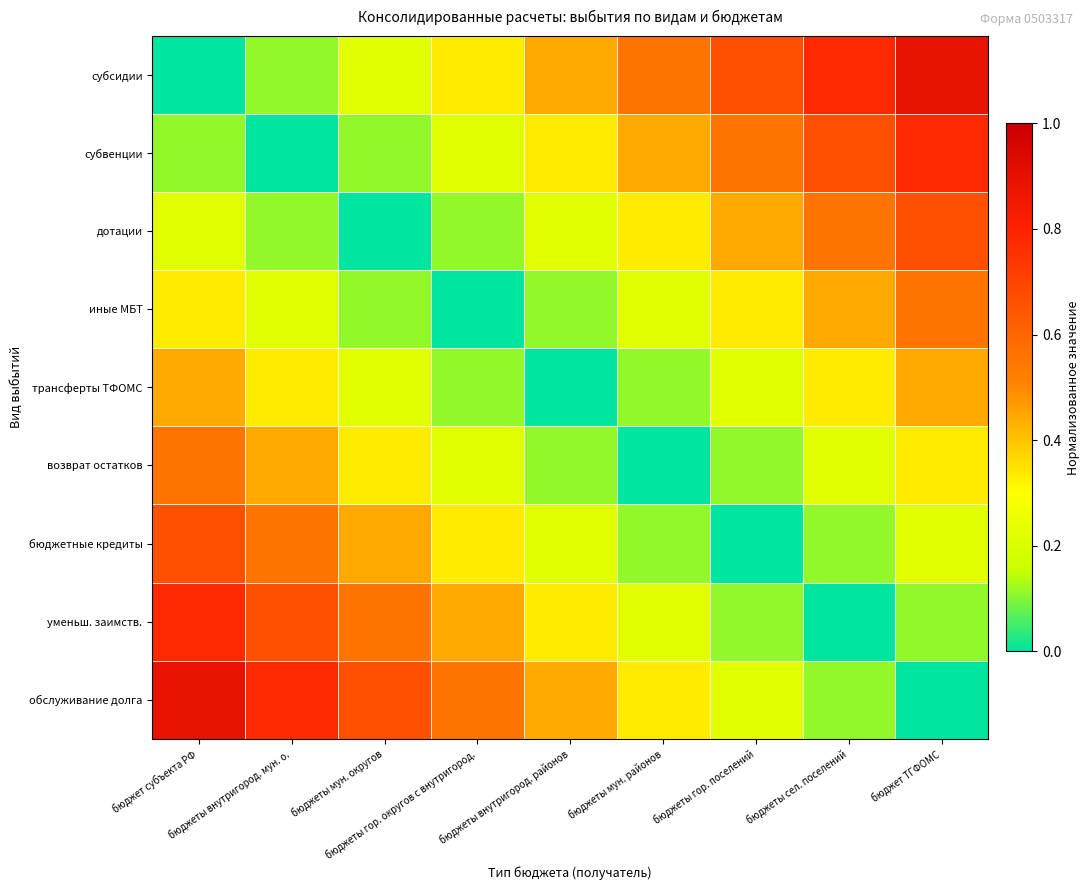

Count the number of categories in the chart.

9